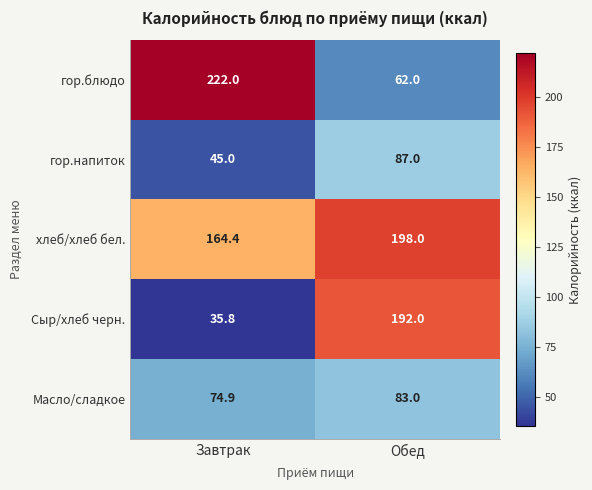

Which label corresponds to the largest value in the chart?

Завтрак